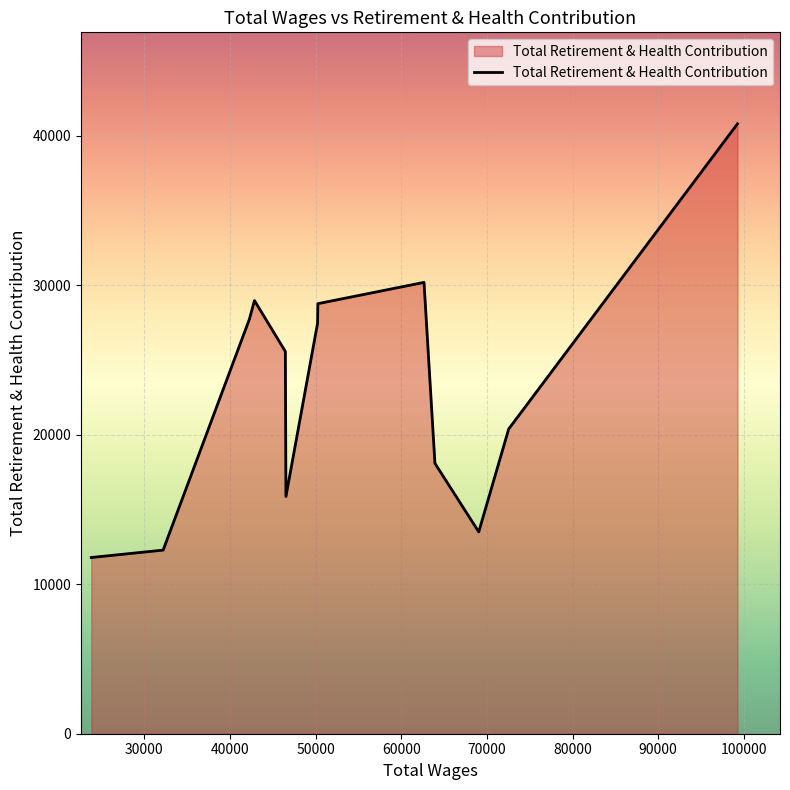

What is the minimum value shown in the chart?

11788